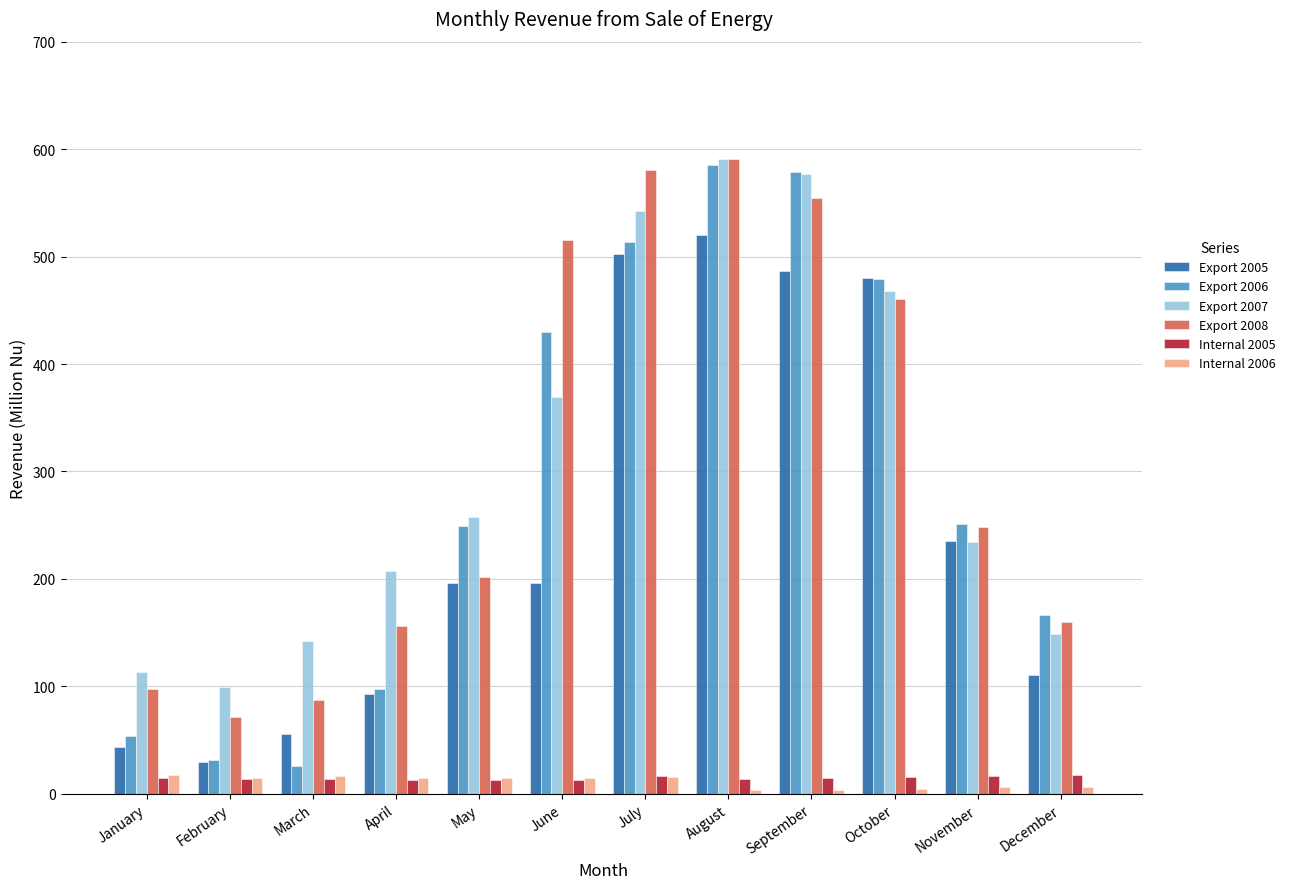

Which series has the widest spread of values?

Export 2006